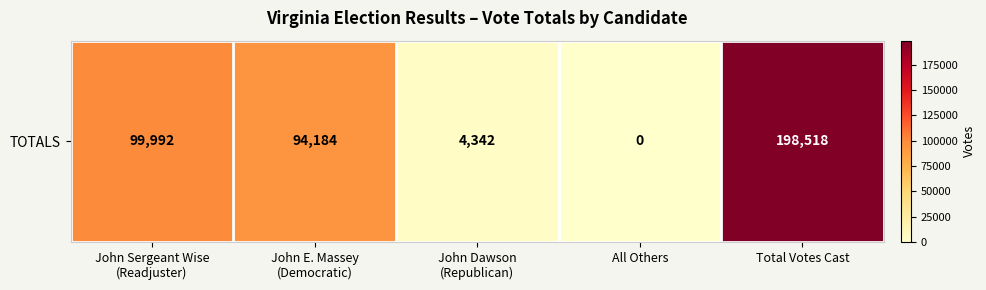

List the labels in order of value, smallest first.

All Others, John Dawson
(Republican), John E. Massey
(Democratic), John Sergeant Wise
(Readjuster), Total Votes Cast